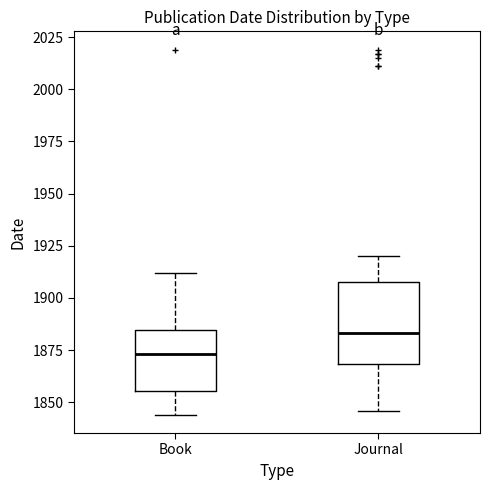

Which box has the highest median line?

Journal